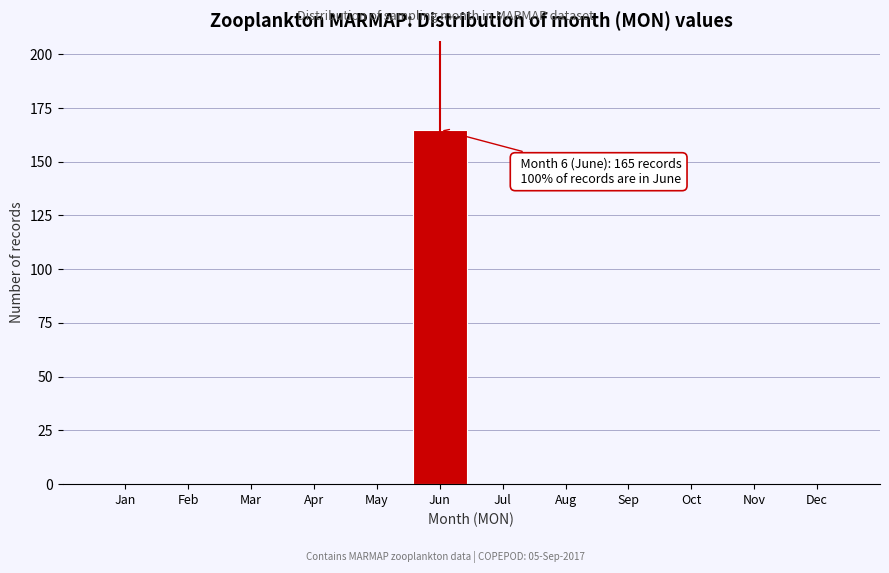

Reading left to right, transcribe all the data shown in this chart.

Jan=0	Feb=0	Mar=0	Apr=0	May=0	Jun=165	Jul=0	Aug=0	Sep=0	Oct=0	Nov=0	Dec=0